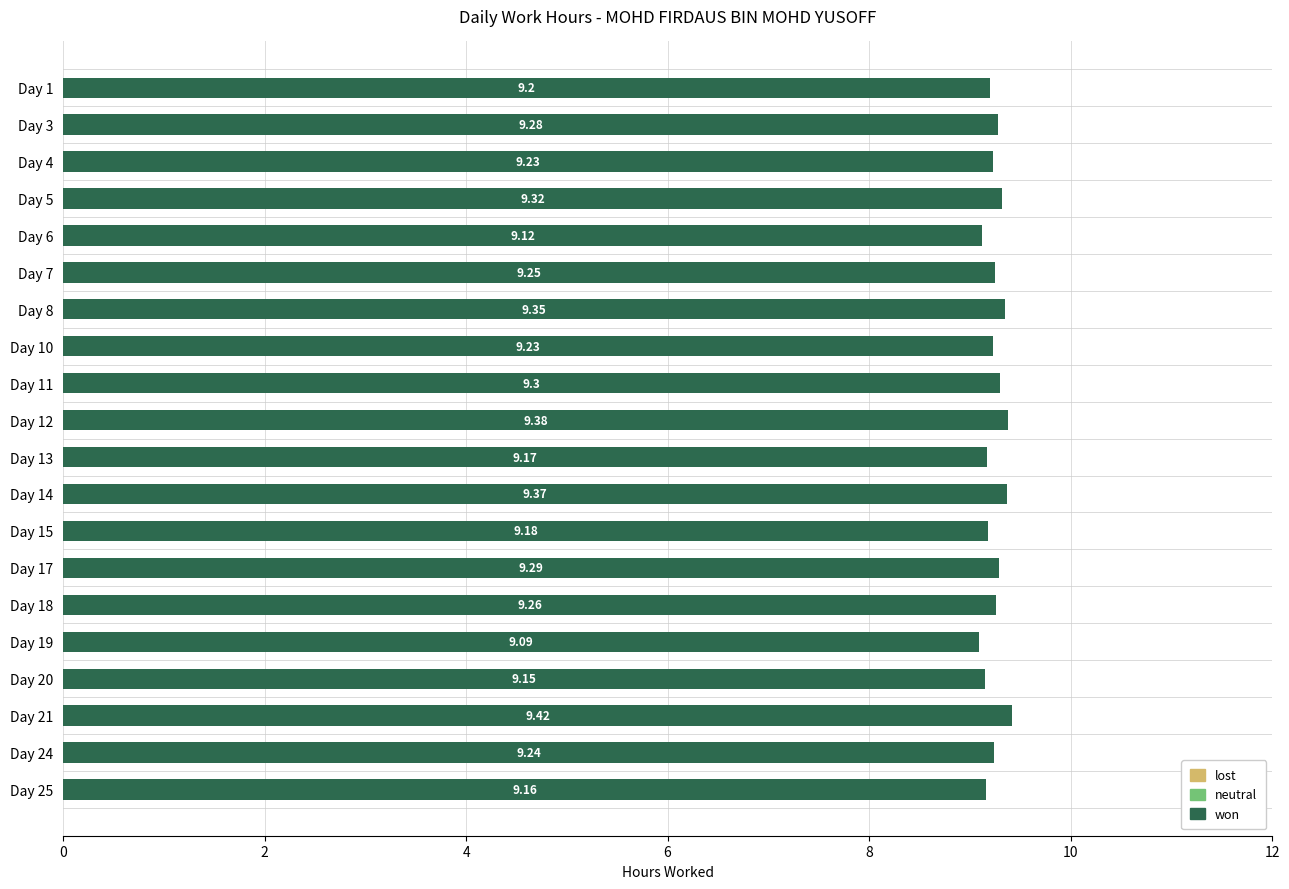

What is the sum of all values?

185.0